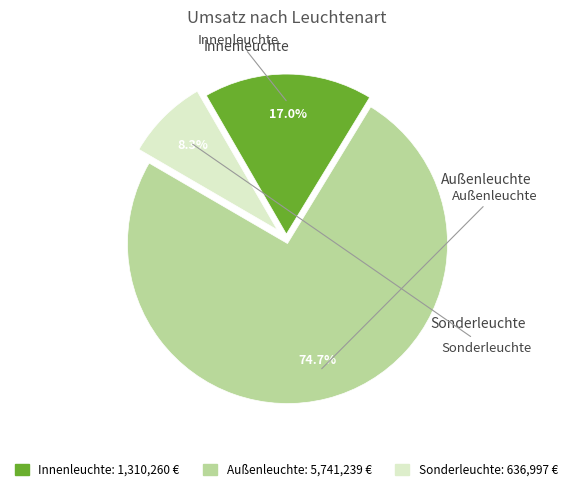

Between Innenleuchte and Sonderleuchte, which is larger?

Innenleuchte